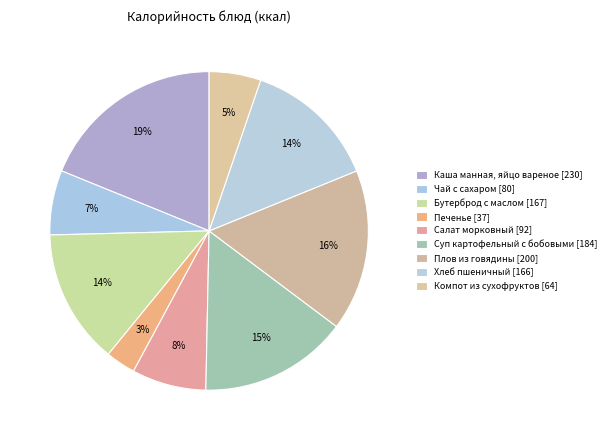

How many segments does this pie chart have?

9